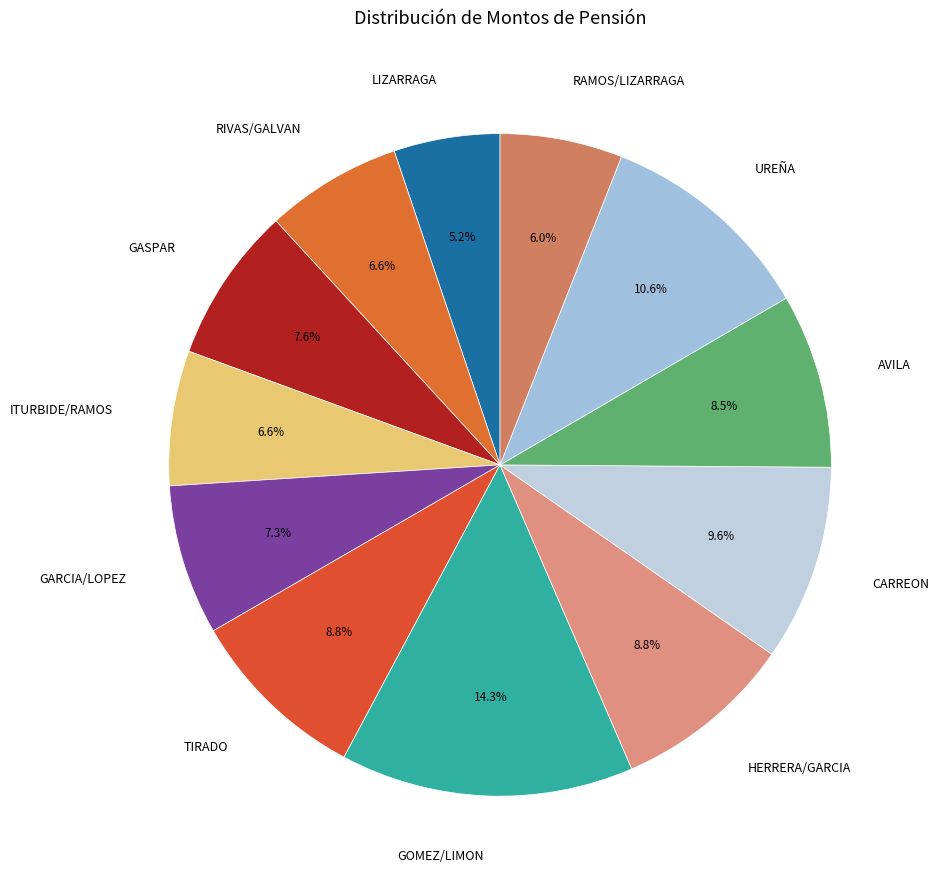

To the nearest percent, what portion does LIZARRAGA represent?

5%